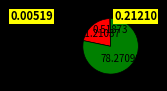

Does any single category account for the majority?

Yes